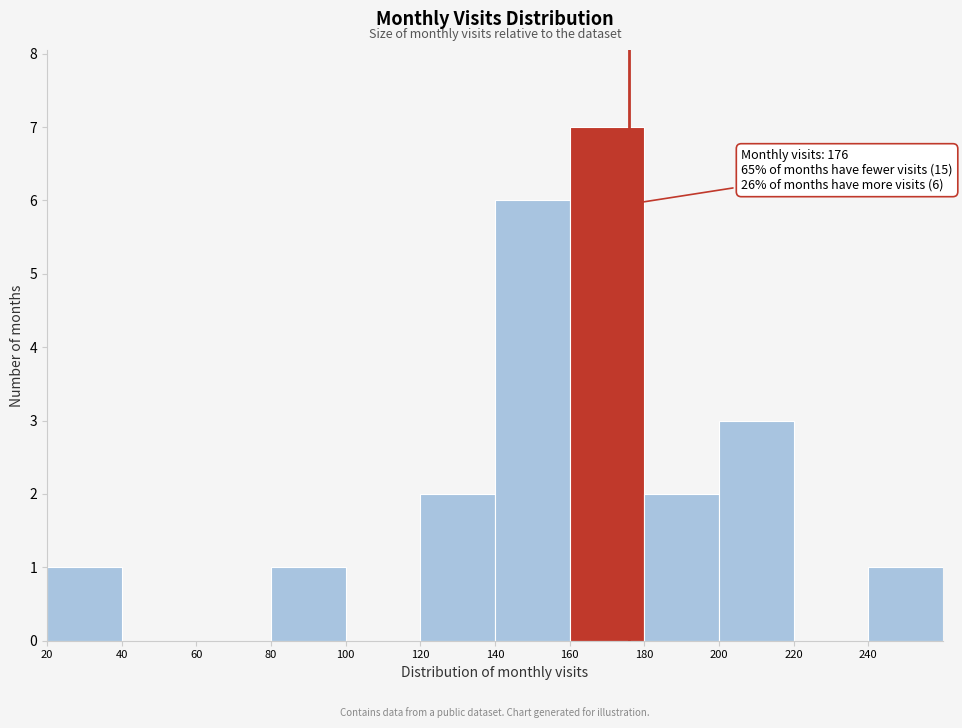

Which range on the x-axis has the tallest bar?

160 to 180